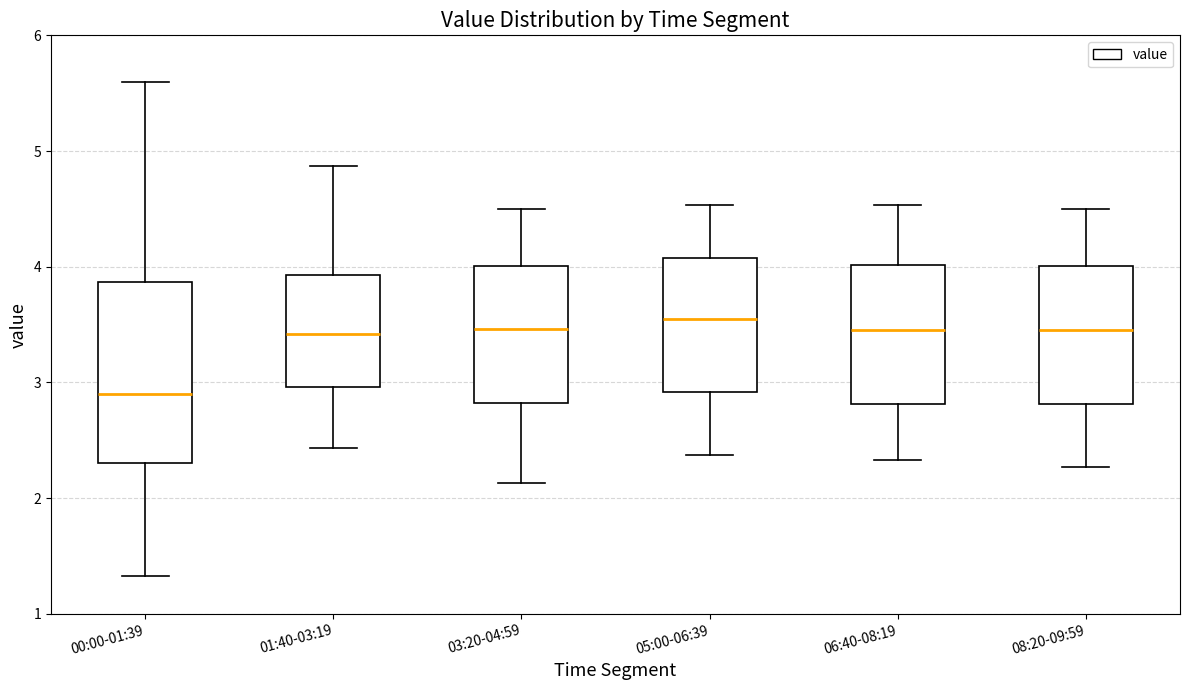

Which box's median line is the lowest?

00:00-01:39